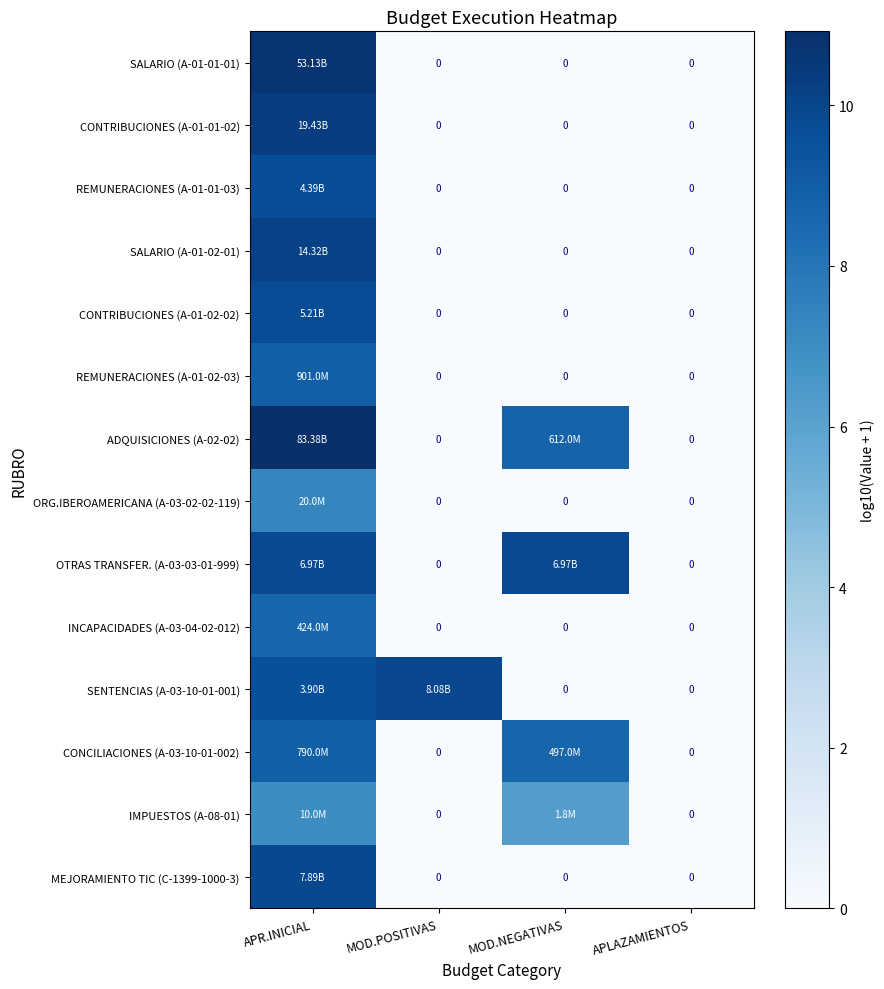

How many data points does each series have?

4